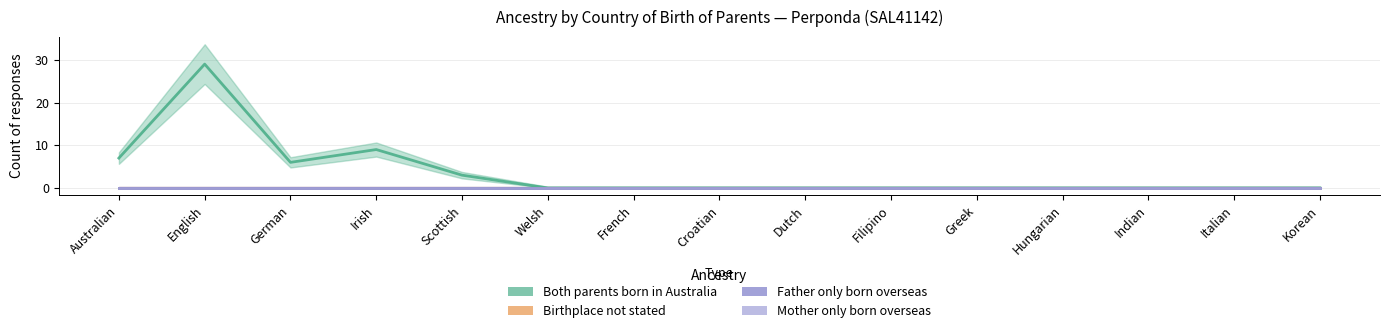

True or false: Both parents born in Australia and Father only born overseas cross at least once.

False